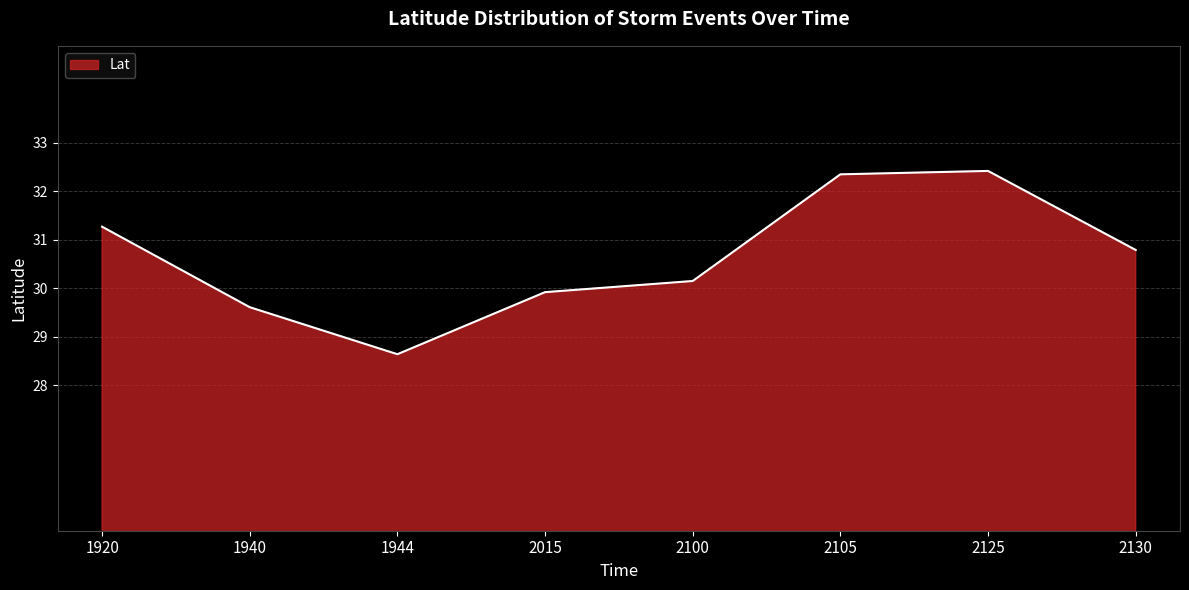

How many interior local valleys (lower than both neighbors) does the data have?

1